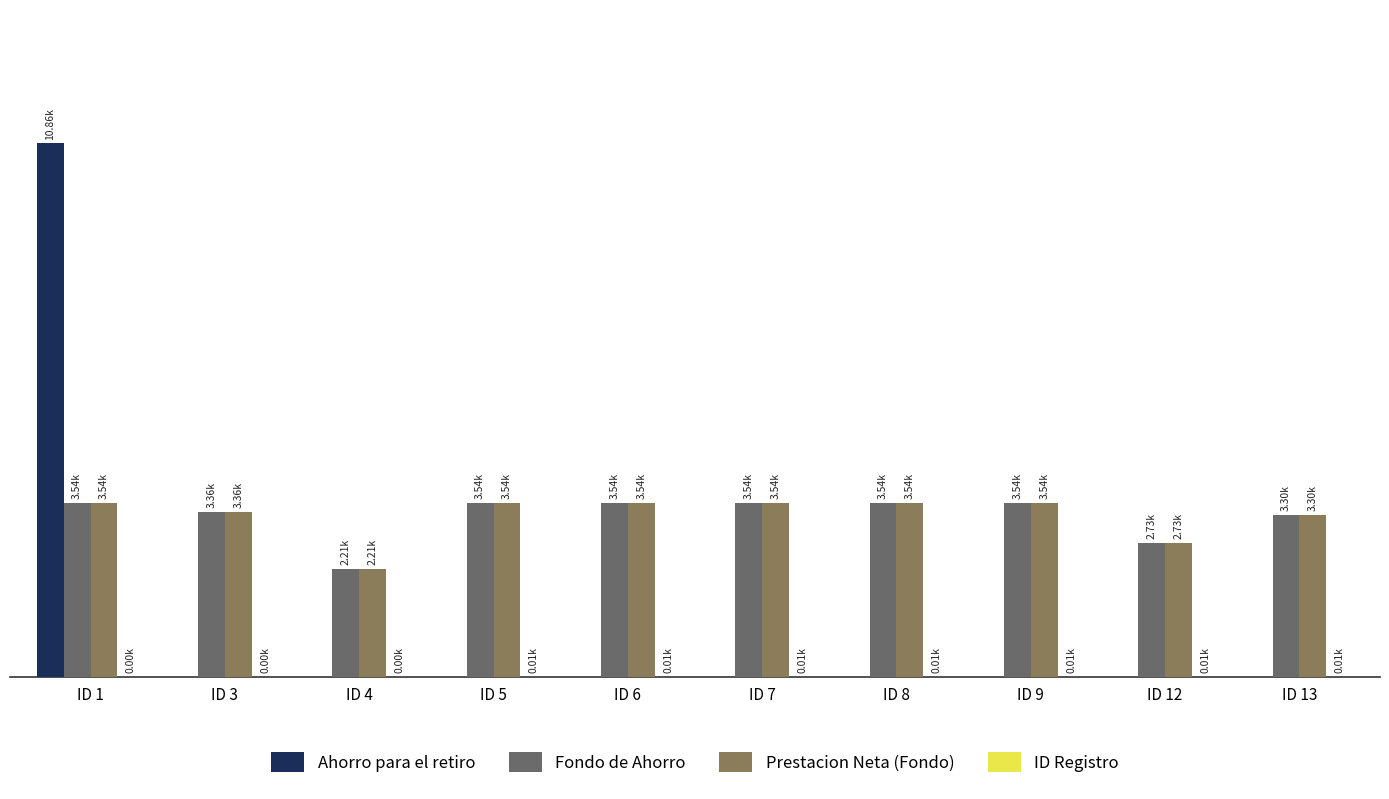

Are the bars grouped side by side (vs. stacked)?

Yes